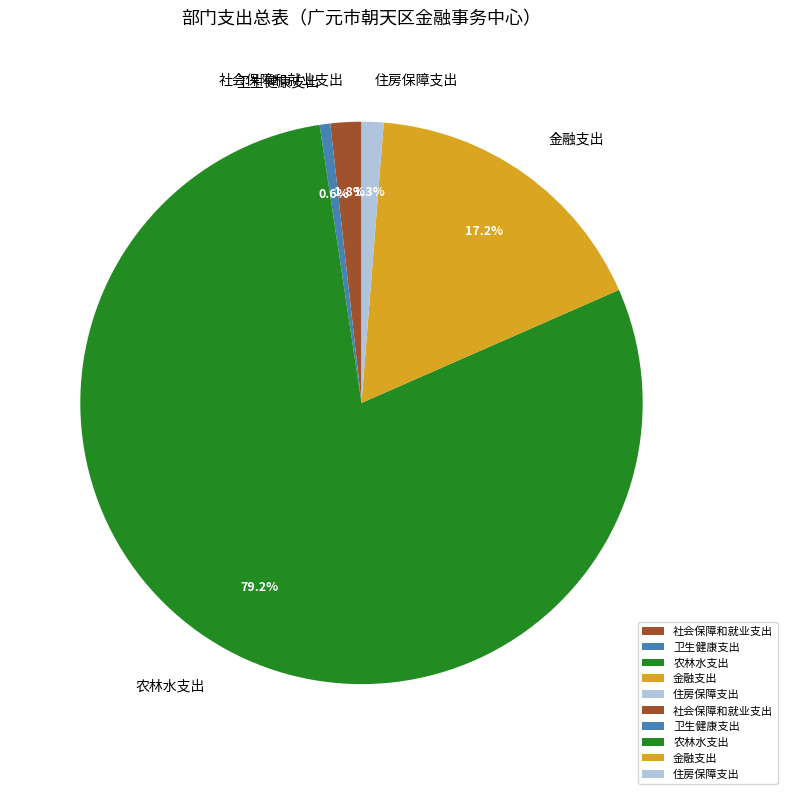

What percentage is the 农林水支出 slice, to the nearest percent?

79%